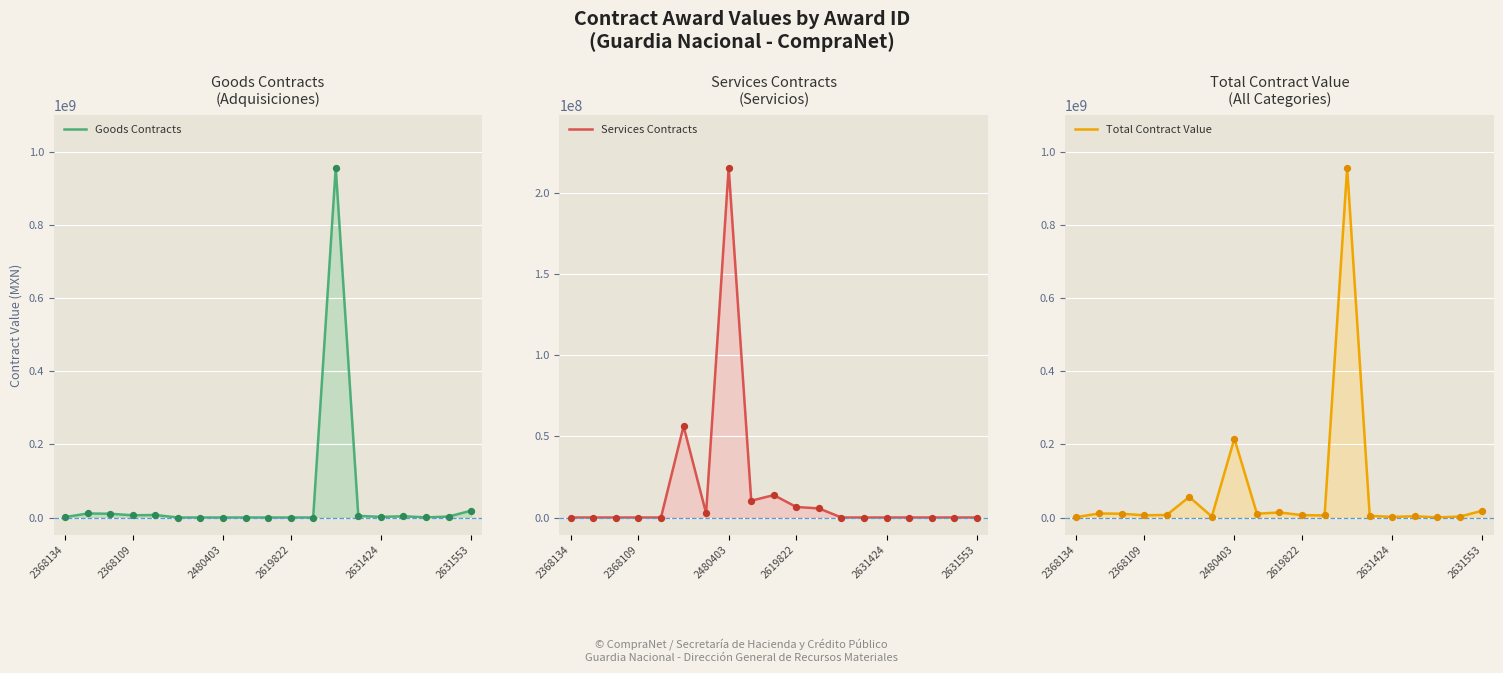

Which series reaches the maximum Y coordinate?

Goods Contracts